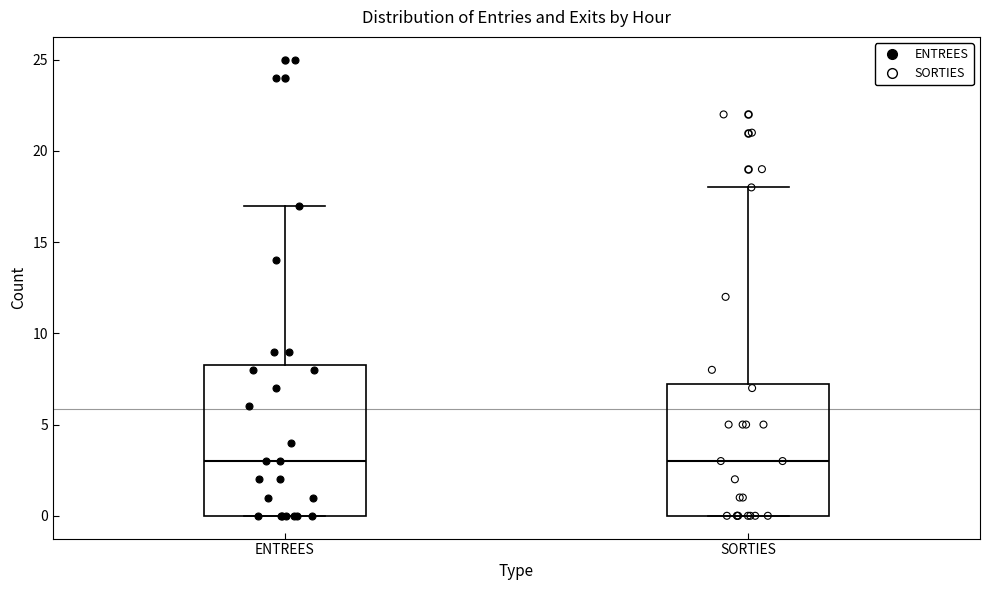

Comparing the boxes themselves (not the whiskers), which one is the tallest?

ENTREES